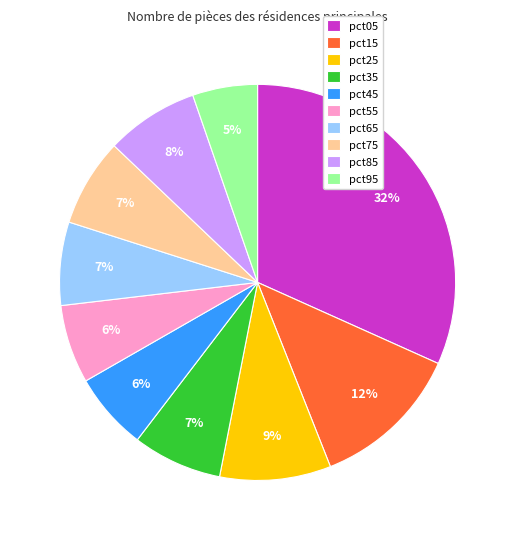

The pct25 slice represents 1% of the pie. True or false?

False